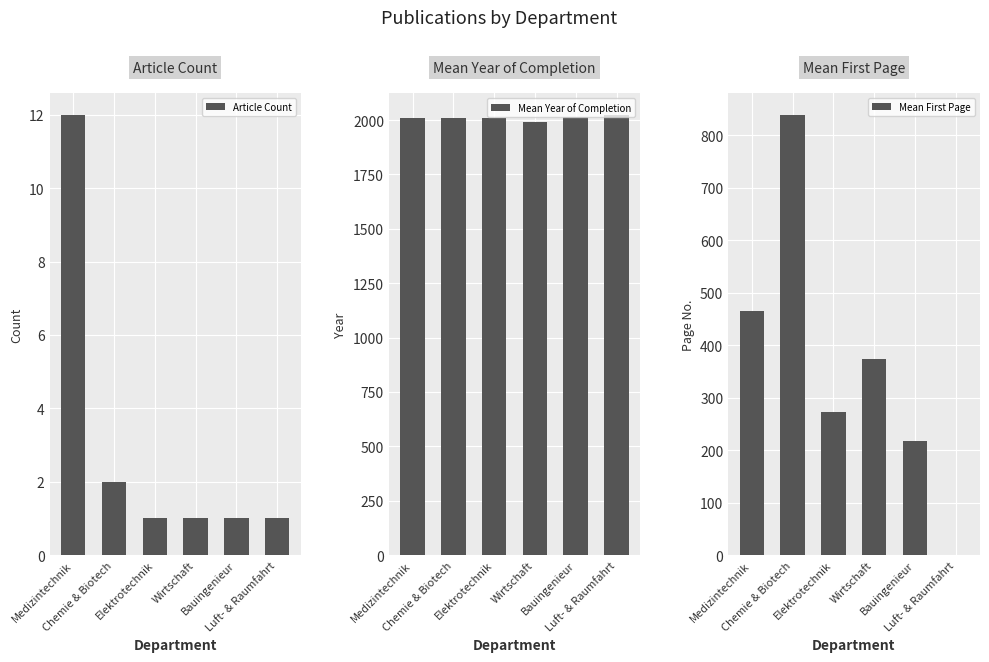

What position from the left is Chemie & Biotech?

2